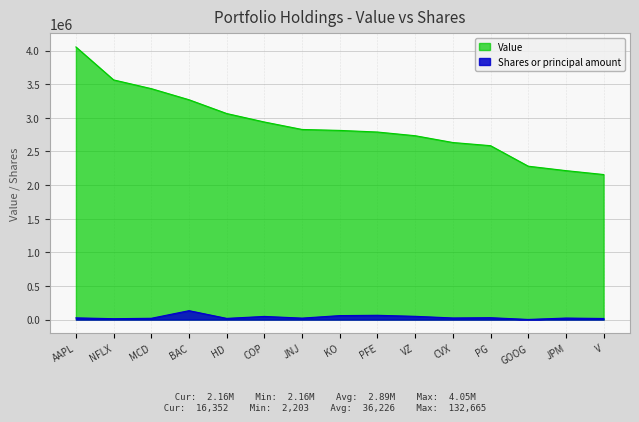

Rank the series by their maximum value, from highest to lowest.

Value, Shares or principal amount